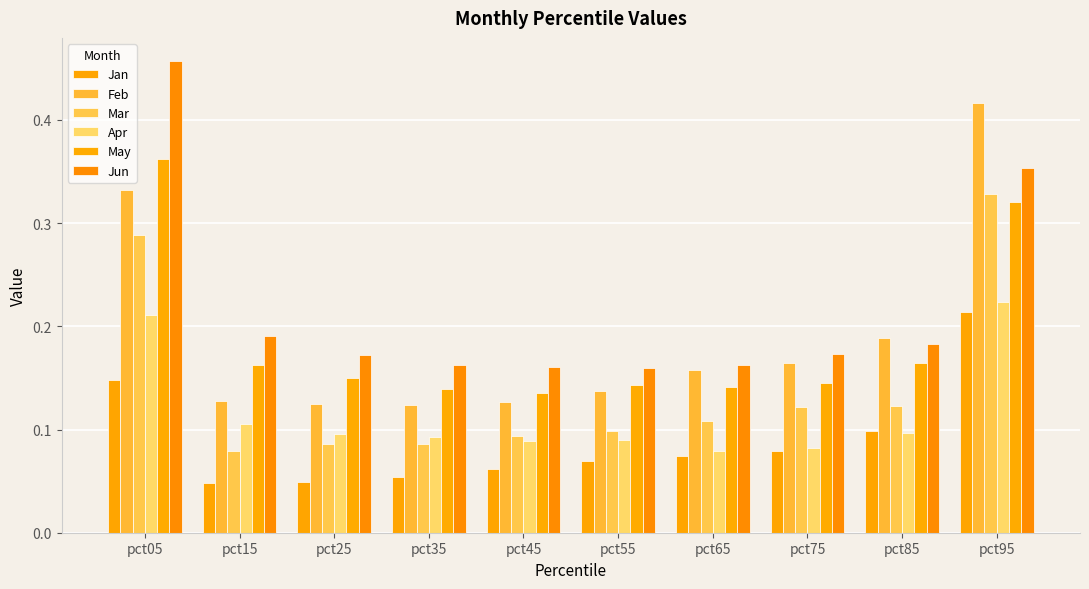

Is it true that Jan equals 0.1 at pct65?

True